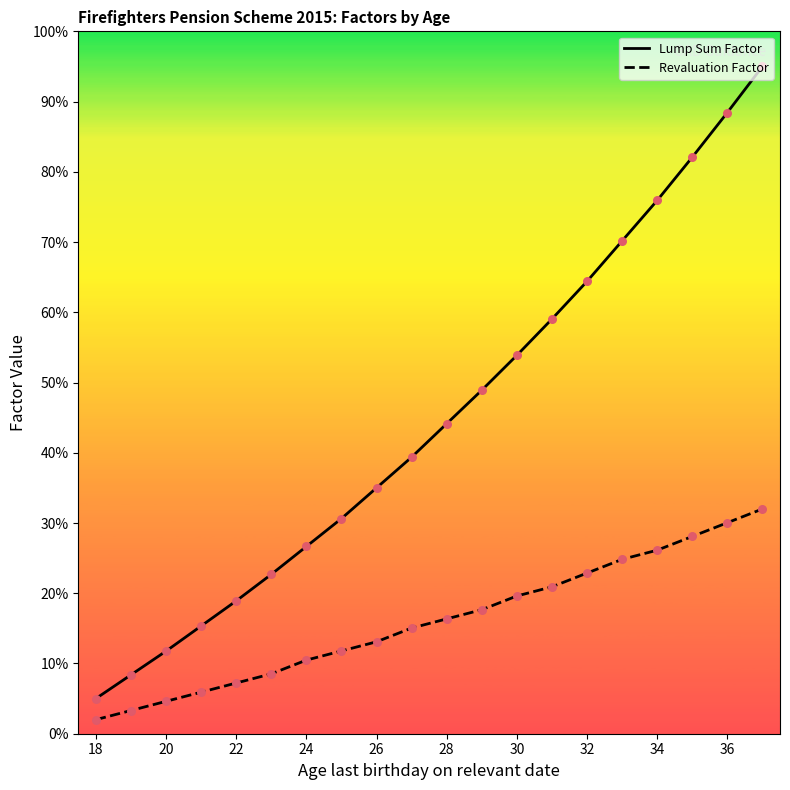

What are all the series names shown in the legend?

Lump Sum Factor, Revaluation Factor